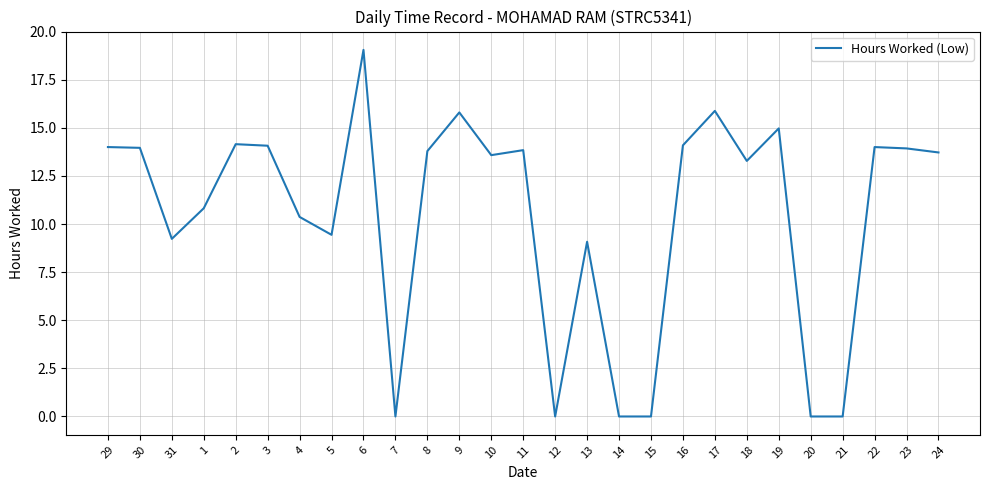

True or false: the data shows 7.1 at 20.

False